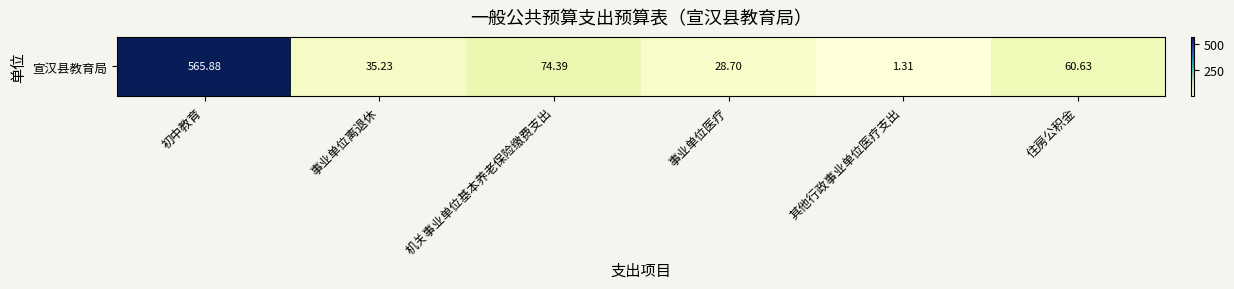

Where does the data first go above 60?

初中教育